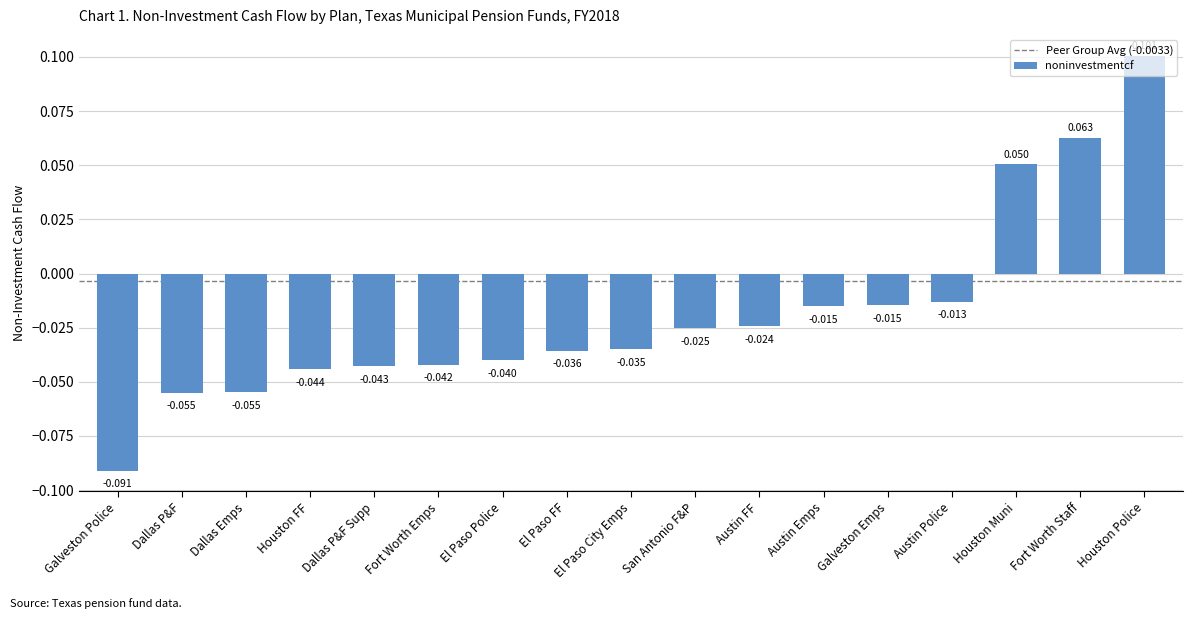

What is the label of the 8th bar from the left?

El Paso FF